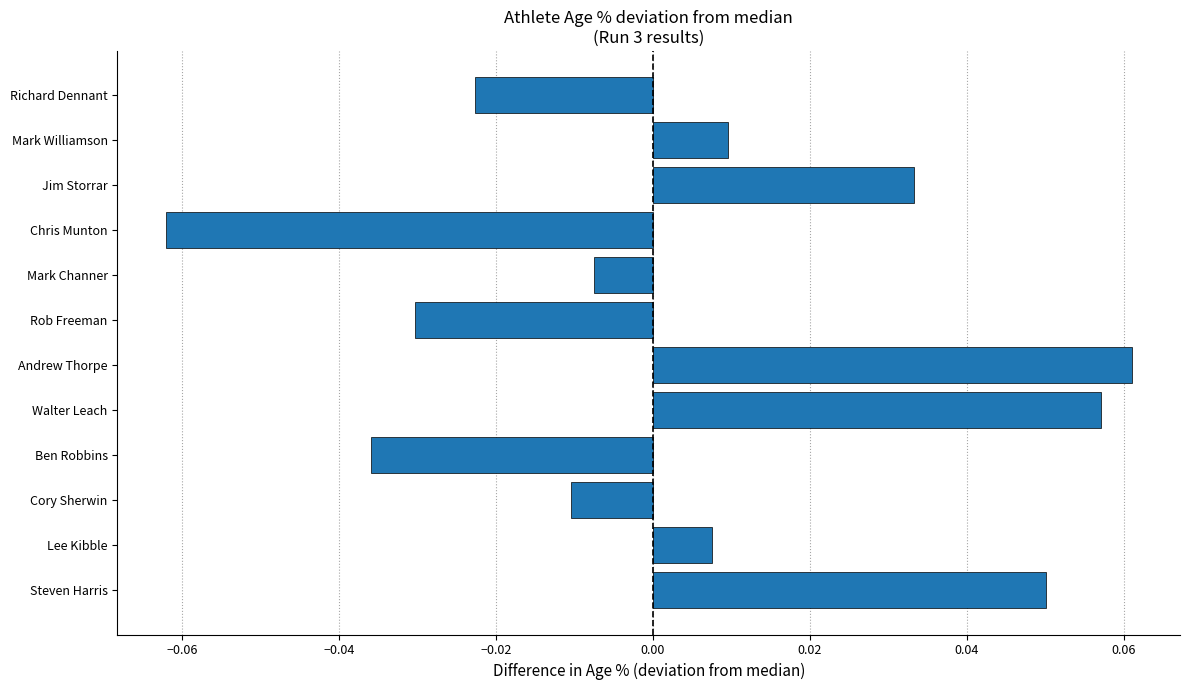

Between Ben Robbins and Richard Dennant, which is larger?

Richard Dennant